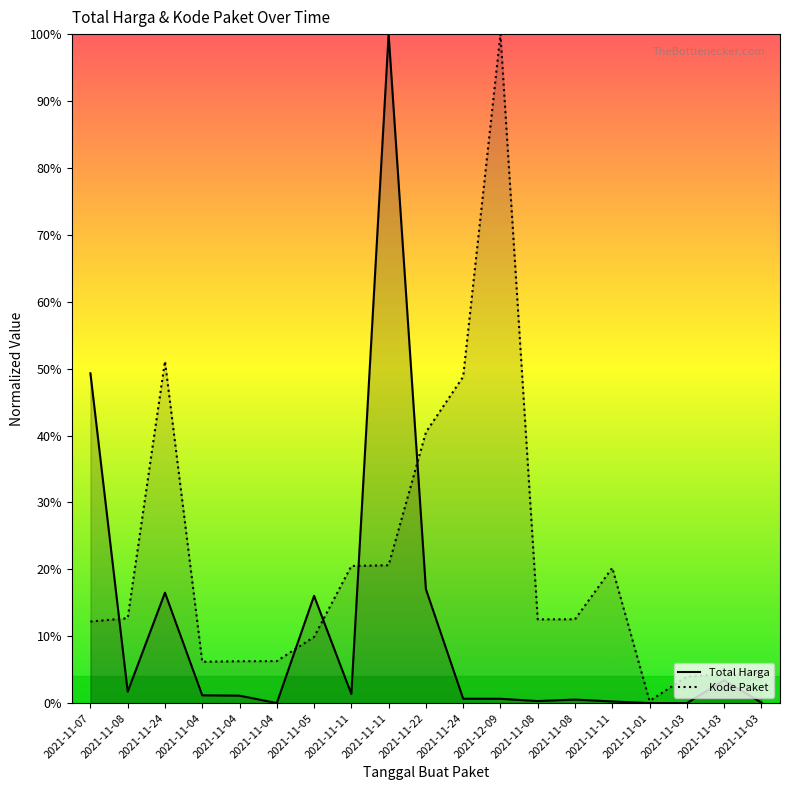

Does the chart display data point markers on the line(s)?

No